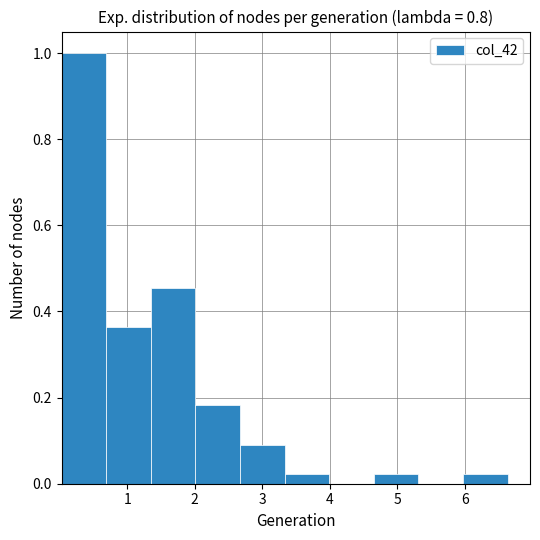

Reading left to right, transcribe this chart: for each bar, give the range it covers on the x-axis and its height. Neither the bar edges nor the heights are printed on the chart, so give them approximately, as read against the axes.

0.0 to 0.7: 1.00
0.7 to 1.3: 0.36
1.3 to 2.0: 0.46
2.0 to 2.7: 0.18
2.7 to 3.3: 0.10
3.3 to 4.0: 0.02
4.0 to 4.7: 0
4.7 to 5.3: 0.02
5.3 to 6.0: 0
6.0 to 6.6: 0.02